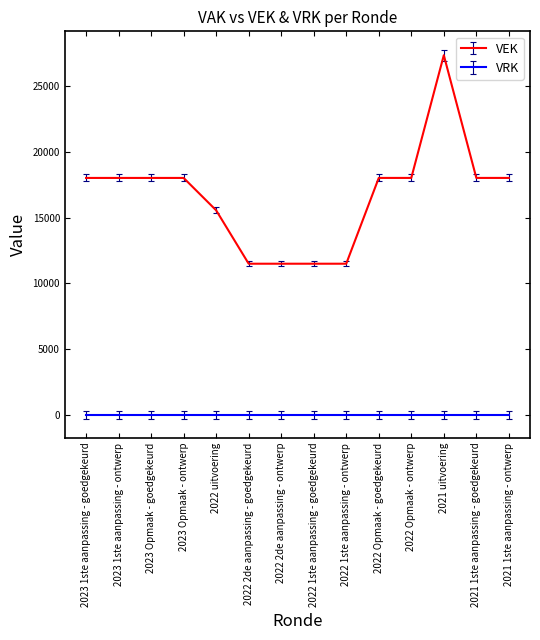

True or false: VRK and VEK intersect in this chart.

False